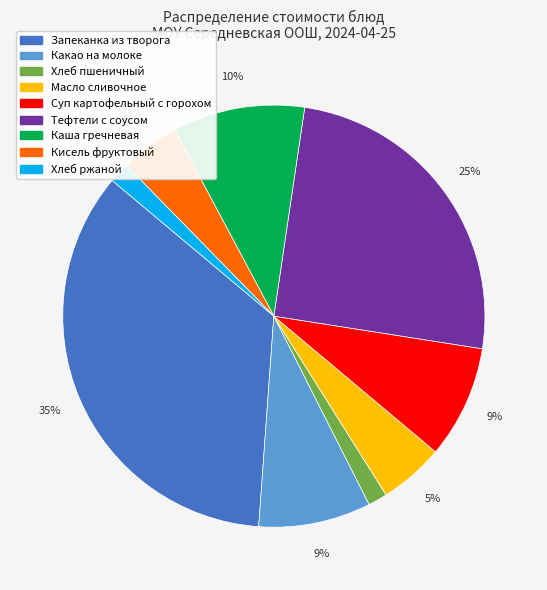

Which slice is the largest?

Запеканка из творога